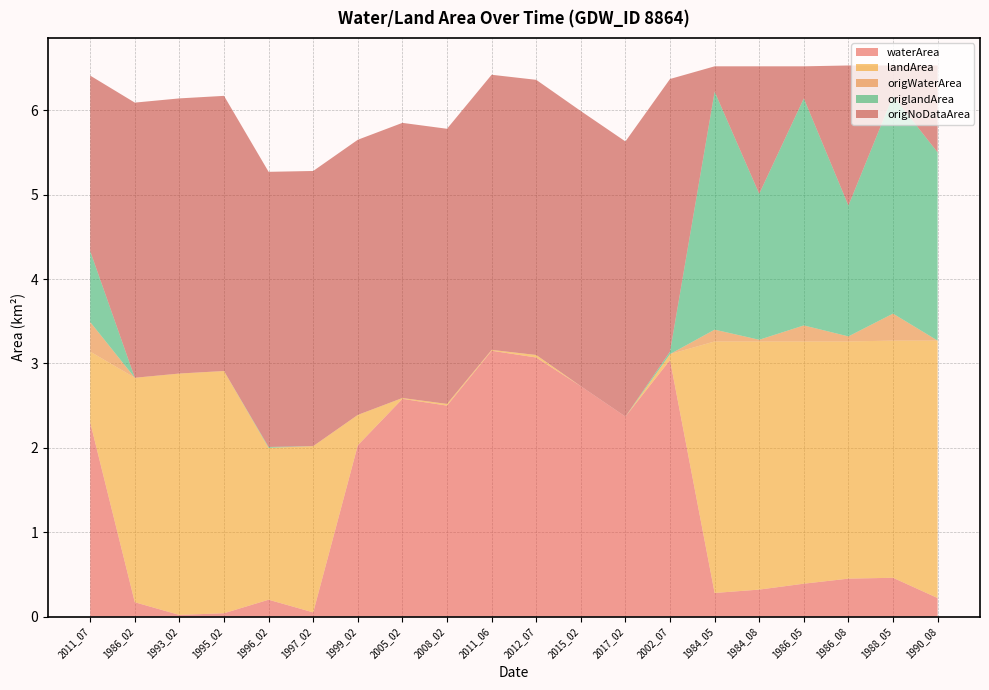

Reading left to right, extract all data points from this chart.

waterArea: 2011_07=2.3	1986_02=0.2	1993_02=0.0	1995_02=0.0	1996_02=0.2	1997_02=0.1	1999_02=2.0	2005_02=2.6	2008_02=2.5	2011_06=3.1	2012_07=3.1	2015_02=2.7	2017_02=2.4	2002_07=3.0	1984_05=0.3	1984_08=0.3	1986_05=0.4	1986_08=0.5	1988_05=0.5	1990_08=0.2
landArea: 2011_07=0.8	1986_02=2.7	1993_02=2.9	1995_02=2.9	1996_02=1.8	1997_02=2.0	1999_02=0.4	2005_02=0.0	2008_02=0.0	2011_06=0.0	2012_07=0.0	2015_02=0.0	2017_02=0.0	2002_07=0.1	1984_05=3.0	1984_08=2.9	1986_05=2.9	1986_08=2.8	1988_05=2.8	1990_08=3.0
origWaterArea: 2011_07=0.3	1986_02=0.0	1993_02=0.0	1995_02=0.0	1996_02=0.0	1997_02=0.0	1999_02=0.0	2005_02=0.0	2008_02=0.0	2011_06=0.0	2012_07=0.0	2015_02=0.0	2017_02=0.0	2002_07=0.0	1984_05=0.1	1984_08=0.0	1986_05=0.2	1986_08=0.1	1988_05=0.3	1990_08=0.0
origlandArea: 2011_07=0.8	1986_02=0.0	1993_02=0.0	1995_02=0.0	1996_02=0.0	1997_02=0.0	1999_02=0.0	2005_02=0.0	2008_02=0.0	2011_06=0.0	2012_07=0.0	2015_02=0.0	2017_02=0.0	2002_07=0.0	1984_05=2.8	1984_08=1.7	1986_05=2.7	1986_08=1.6	1988_05=2.6	1990_08=2.2
origNoDataArea: 2011_07=2.1	1986_02=3.3	1993_02=3.3	1995_02=3.3	1996_02=3.3	1997_02=3.3	1999_02=3.3	2005_02=3.3	2008_02=3.3	2011_06=3.3	2012_07=3.3	2015_02=3.3	2017_02=3.3	2002_07=3.2	1984_05=0.3	1984_08=1.5	1986_05=0.4	1986_08=1.7	1988_05=0.4	1990_08=1.0